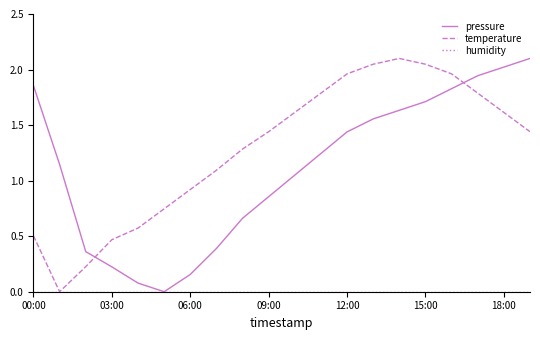

How many times do temperature and pressure cross each other?

2